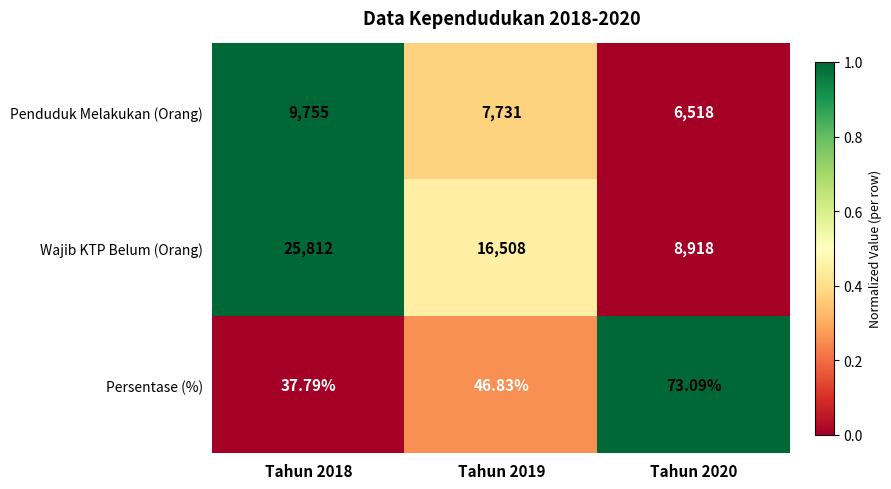

Which label corresponds to the largest value in the chart?

Tahun 2018